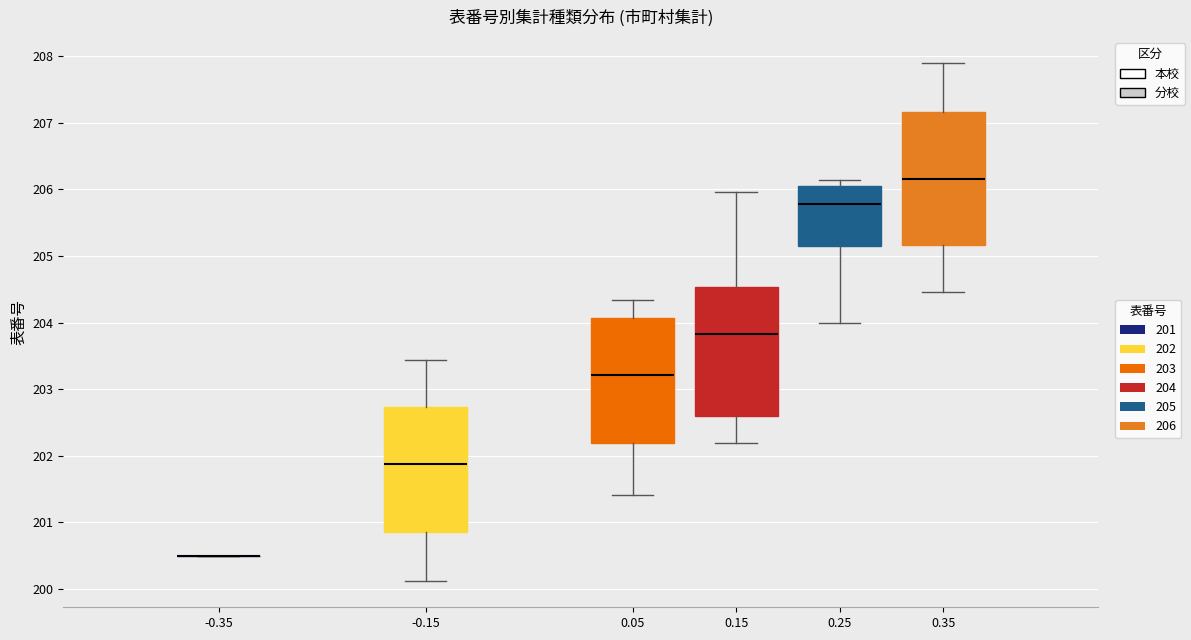

Reading left to right, read every box against the y-axis: the position of its median line, the range the box covers, and the ends of its whiskers. The values are not printed on the chart, so give them approximately, as read against the axis.

-0.35: box collapsed to a line at 200.5, whiskers 200.5 to 200.5
-0.15: median 201.9, box 200.9 to 202.7, whiskers 200.1 to 203.4
0.05: median 203.2, box 202.2 to 204.1, whiskers 201.4 to 204.3
0.15: median 203.8, box 202.6 to 204.5, whiskers 202.2 to 206.0
0.25: median 205.8, box 205.2 to 206.1, whiskers 204.0 to 206.1 (just above the box's upper edge)
0.35: median 206.2, box 205.2 to 207.2, whiskers 204.5 to 207.9